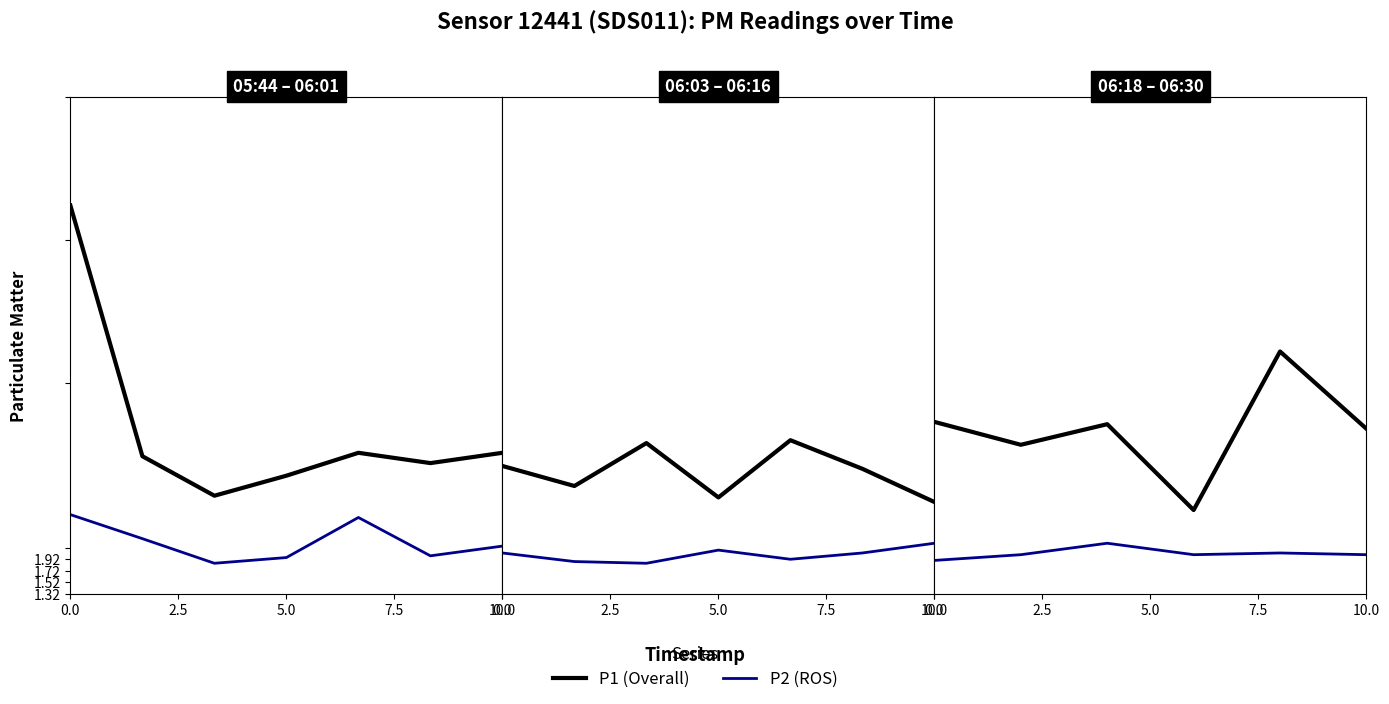

Which series changed the most between 5.0 and 10.0?

P1